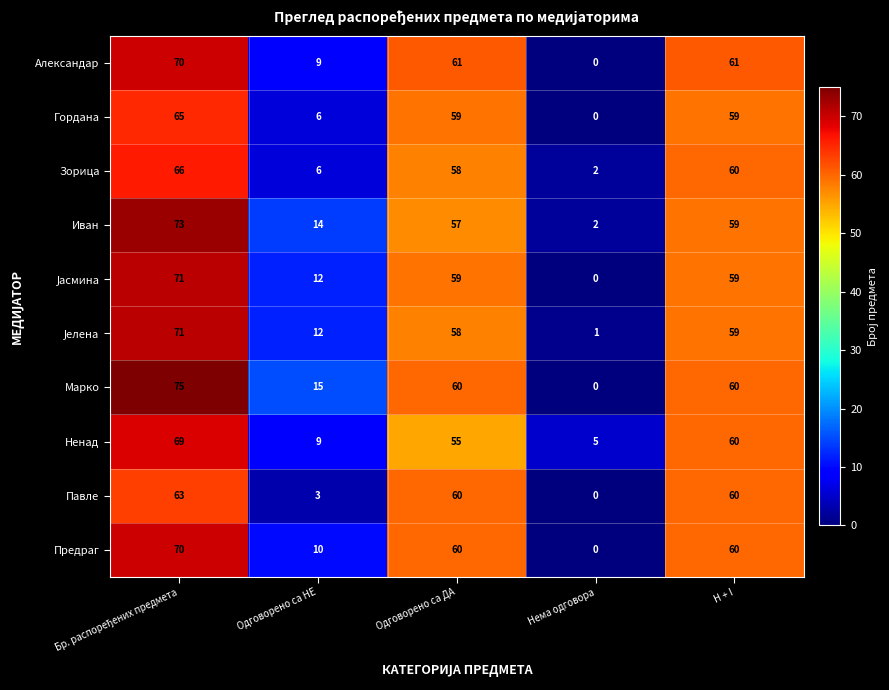

Which series has the widest spread of values?

Марко